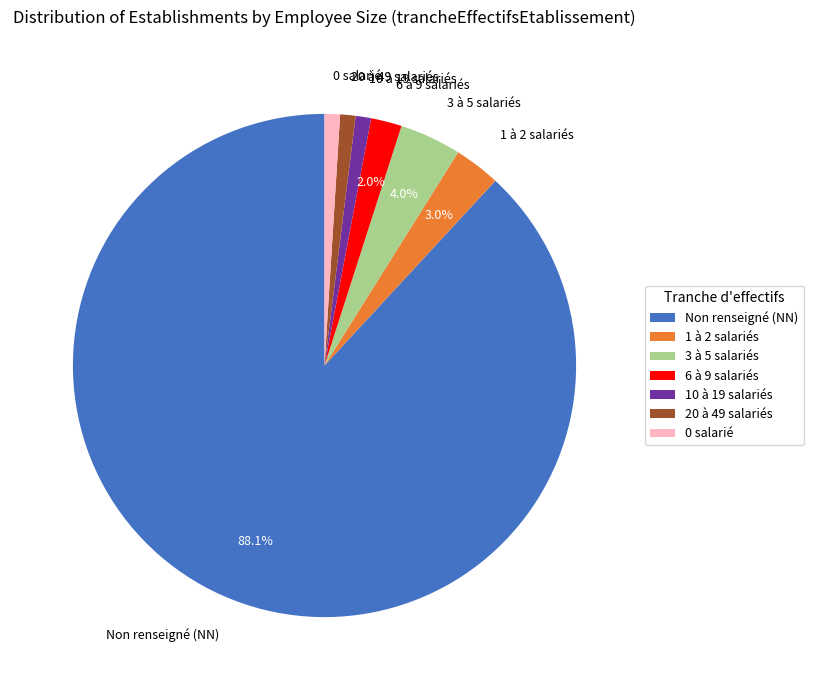

Which slice is the largest?

Non renseigné (NN)